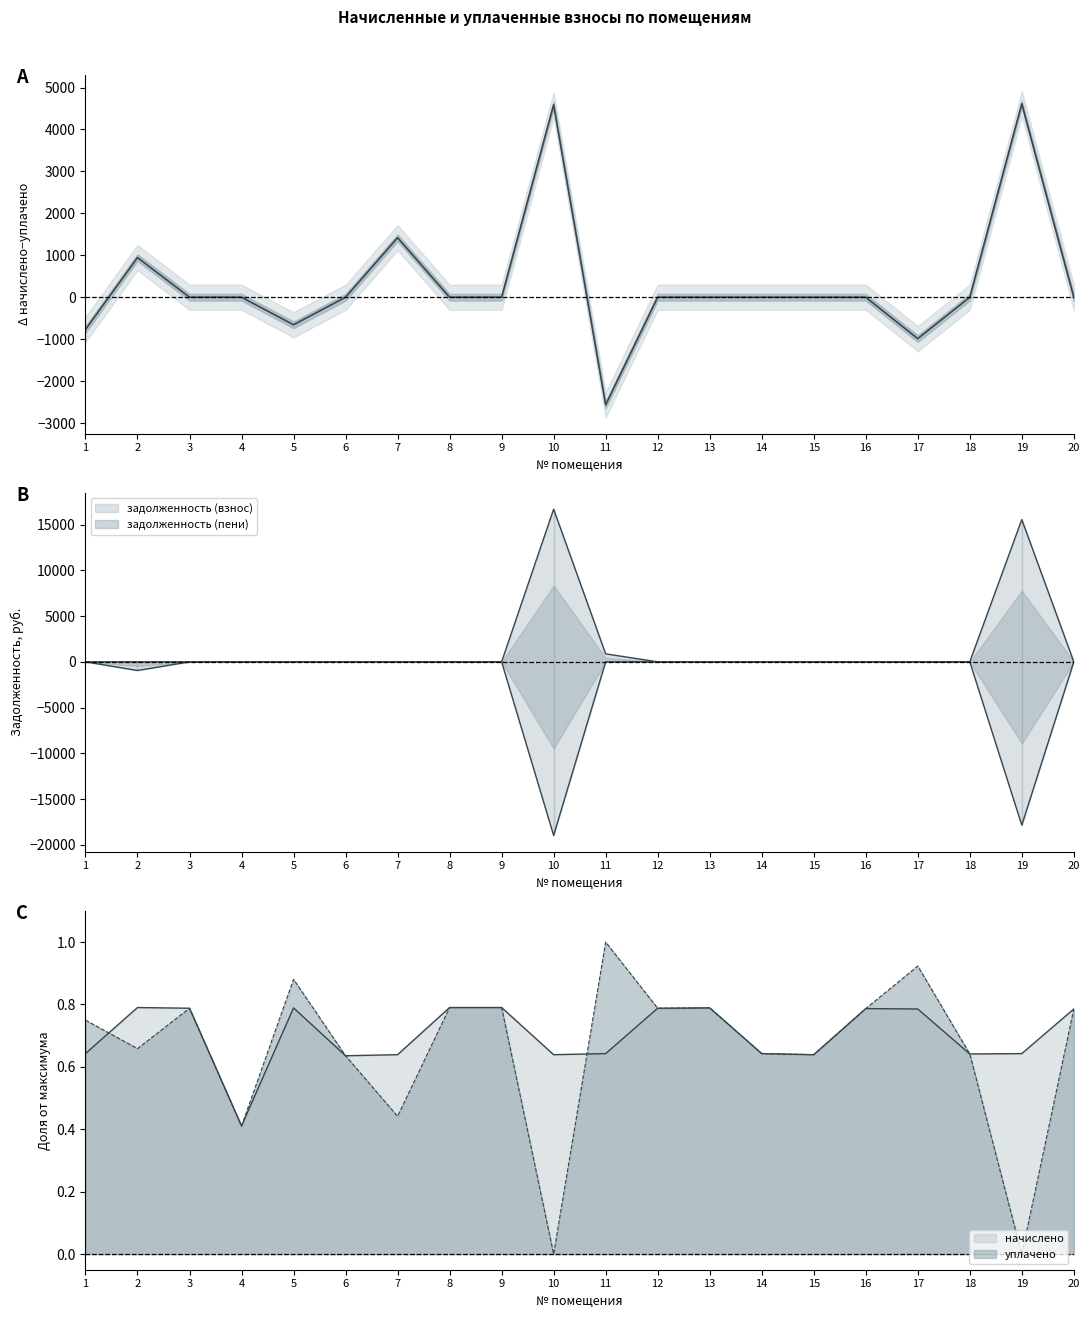

True or false: начислено and задолженность (пени) cross at least once.

False